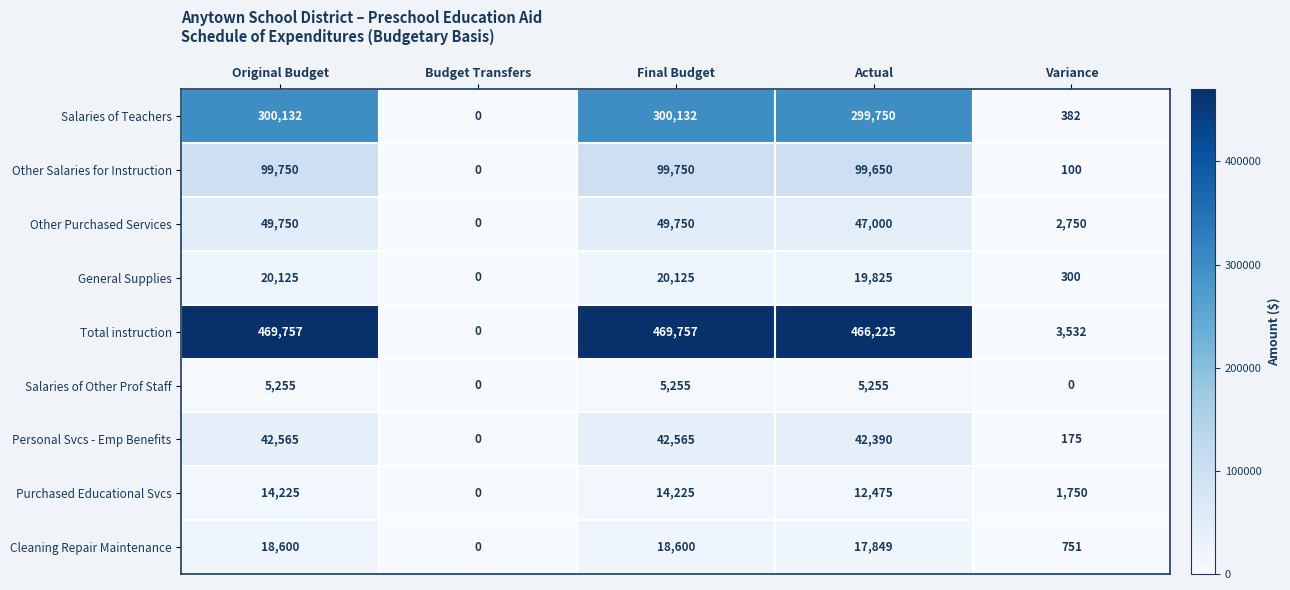

What is the greatest value displayed?

469757